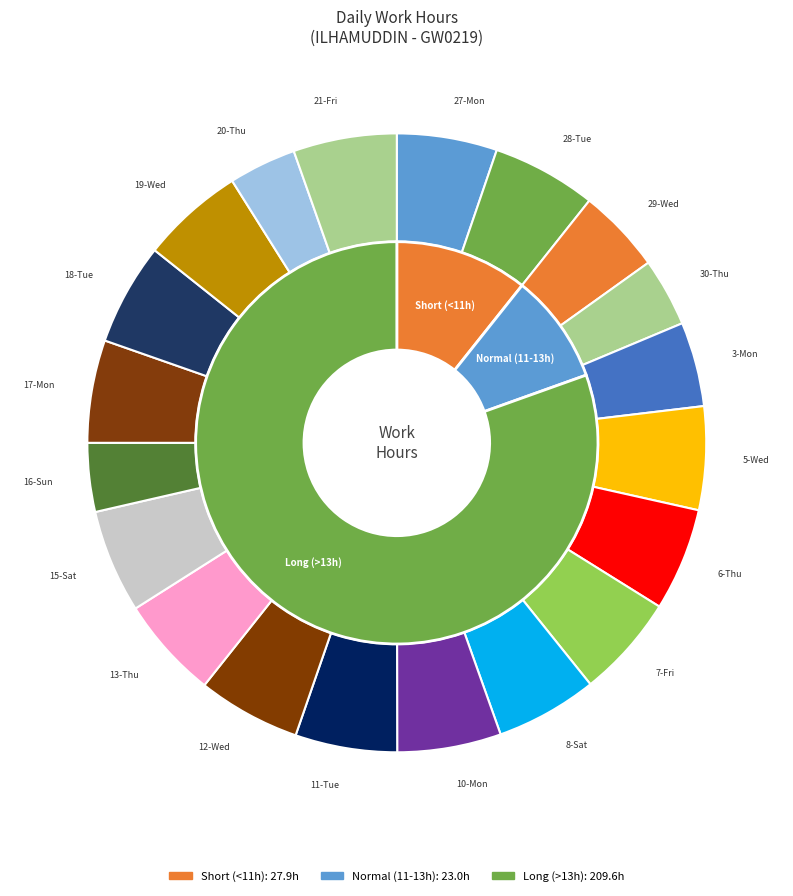

What percentage do 7-Fri and 20-Thu together represent?

8.9%